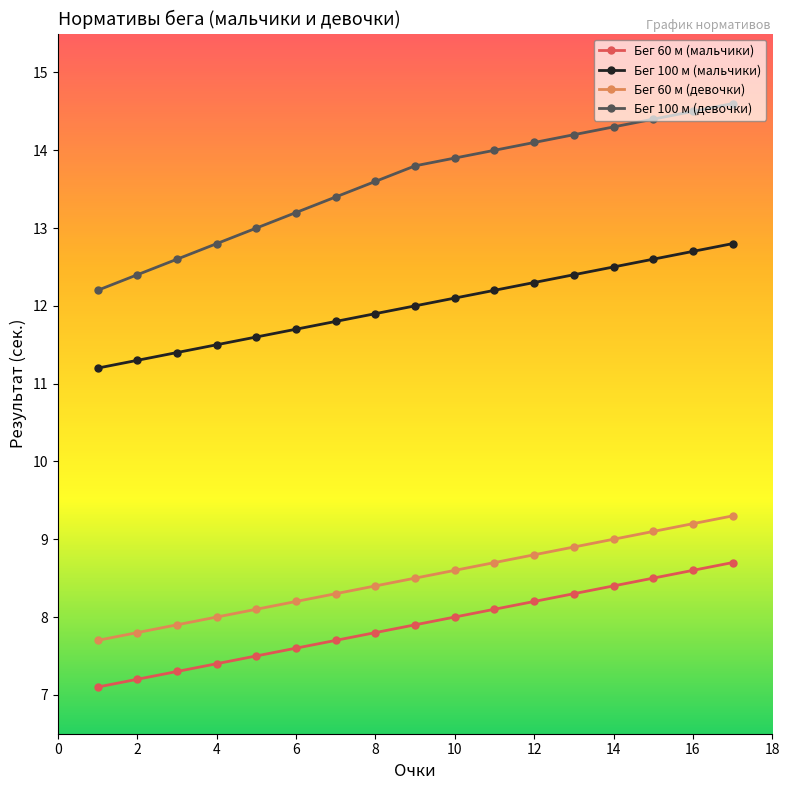

Which series has the largest range (max minus min)?

Бег 100 м (девочки)